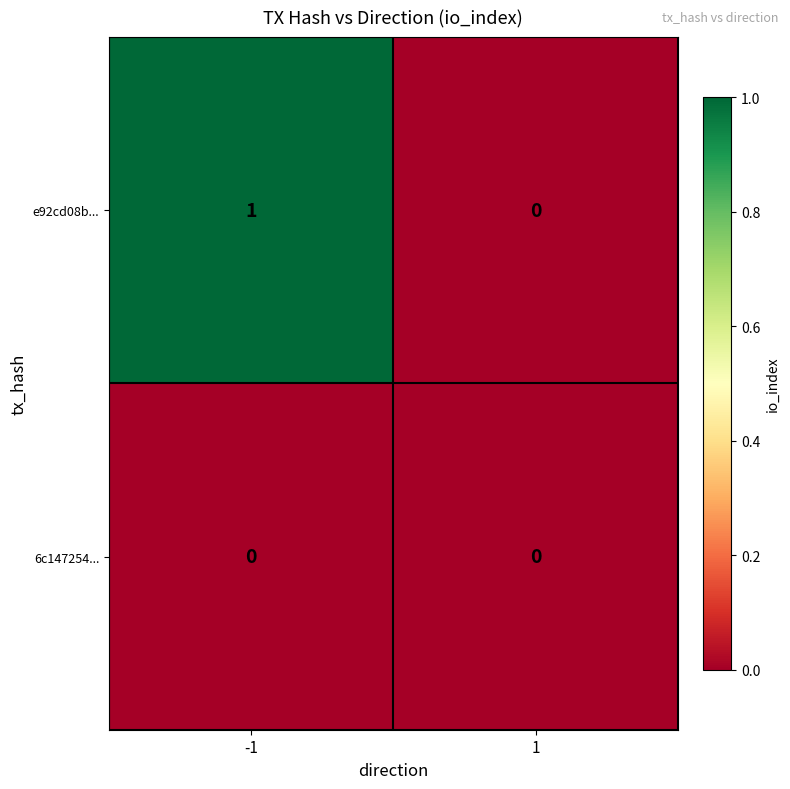

List the series in order of their overall mean, highest first.

e92cd08b..., 6c147254...